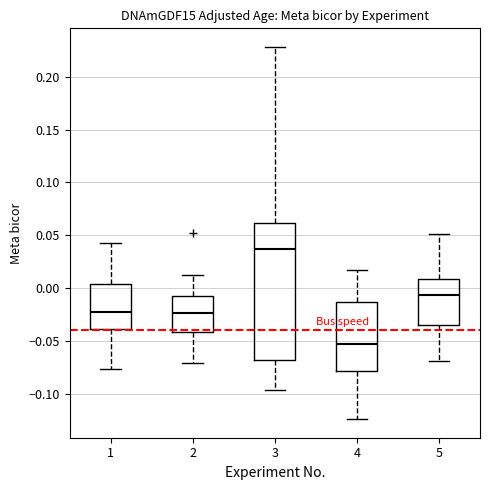

Where is the upper edge of the box at x = 5 on the y-axis? The values are not printed on the chart, so give them approximately, as read against the axis.

0.010